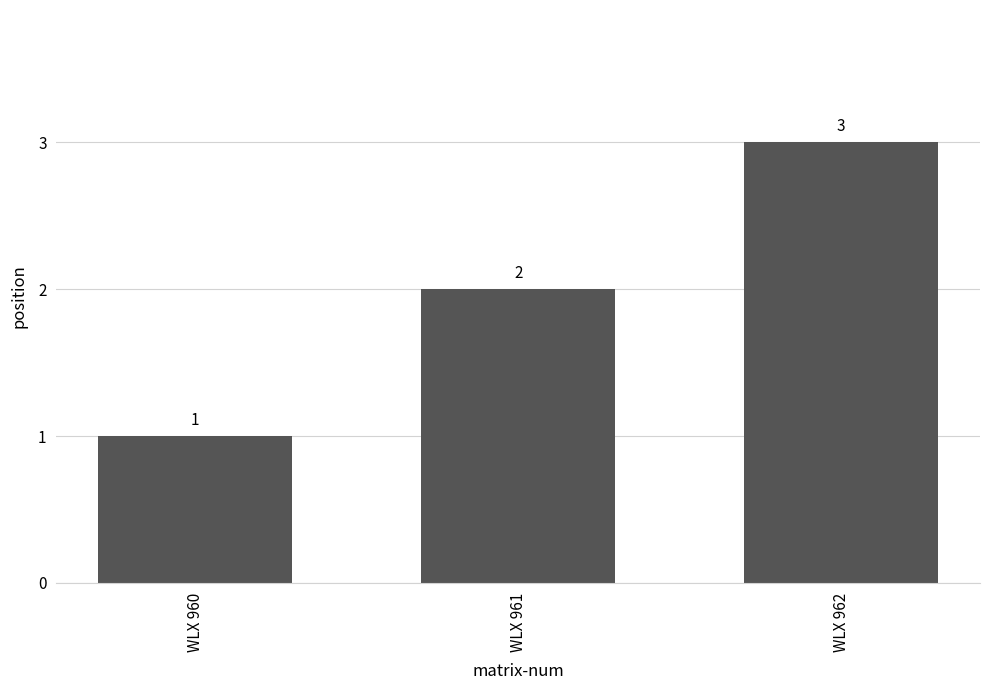

Approximately how many times larger is the value at WLX 960 compared to WLX 962?

0.3